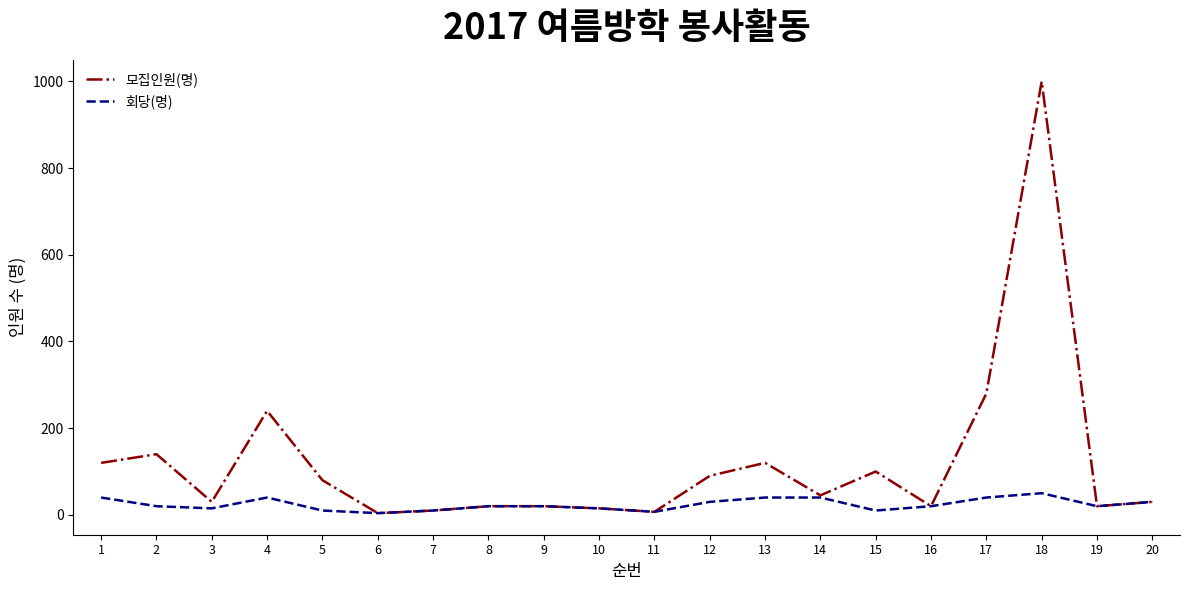

Rank the series at 15 from highest to lowest value.

모집인원(명), 회당(명)